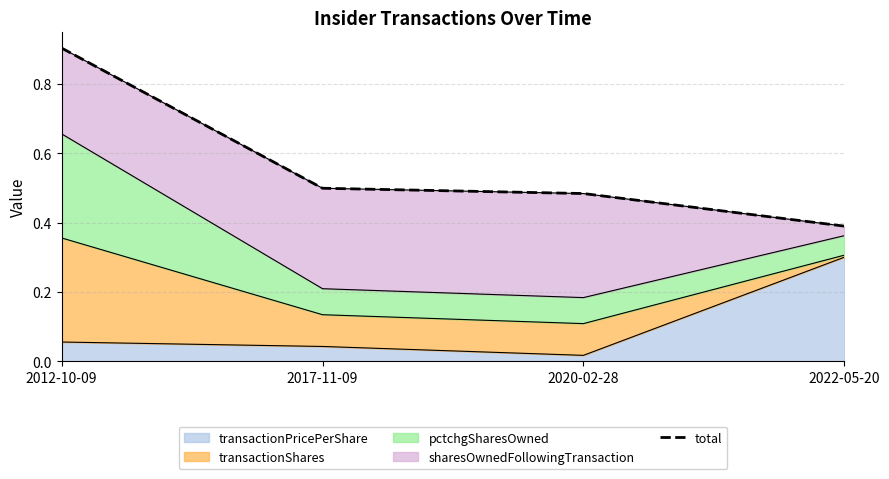

Reading right to left, transcribe all the data shown in this chart.

2022-05-20=0.4	2020-02-28=0.5	2017-11-09=0.5	2012-10-09=0.9